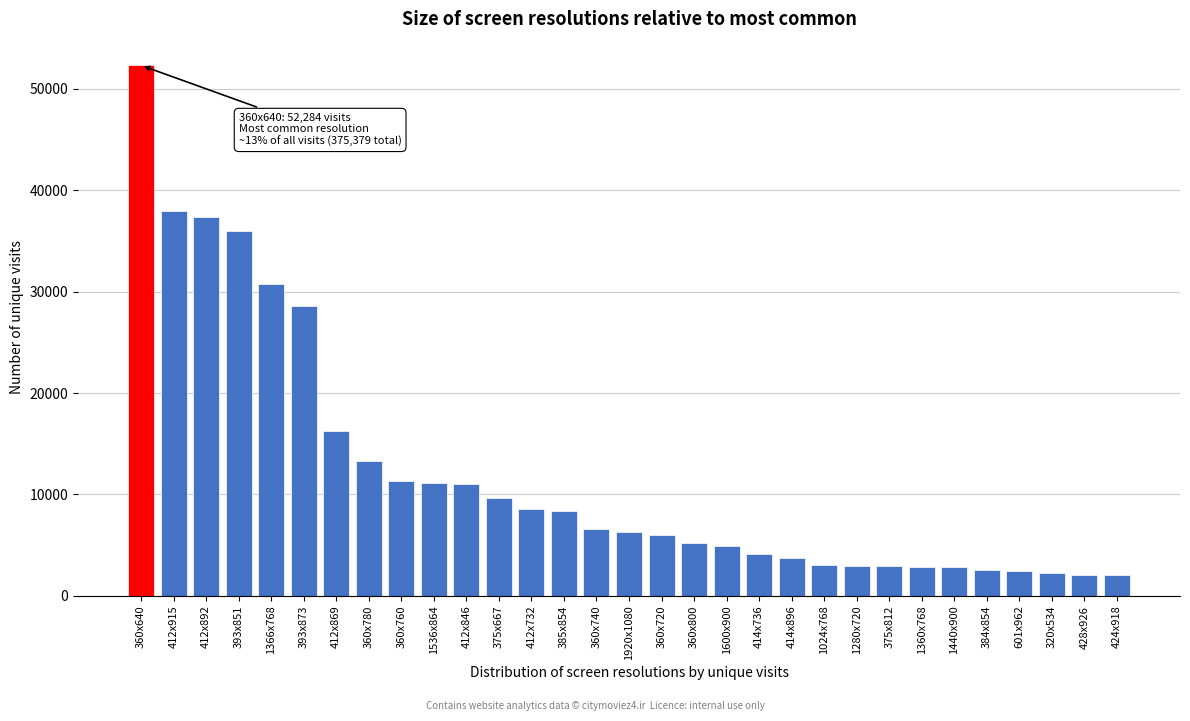

The value at 360x640 is 52284. True or false?

True